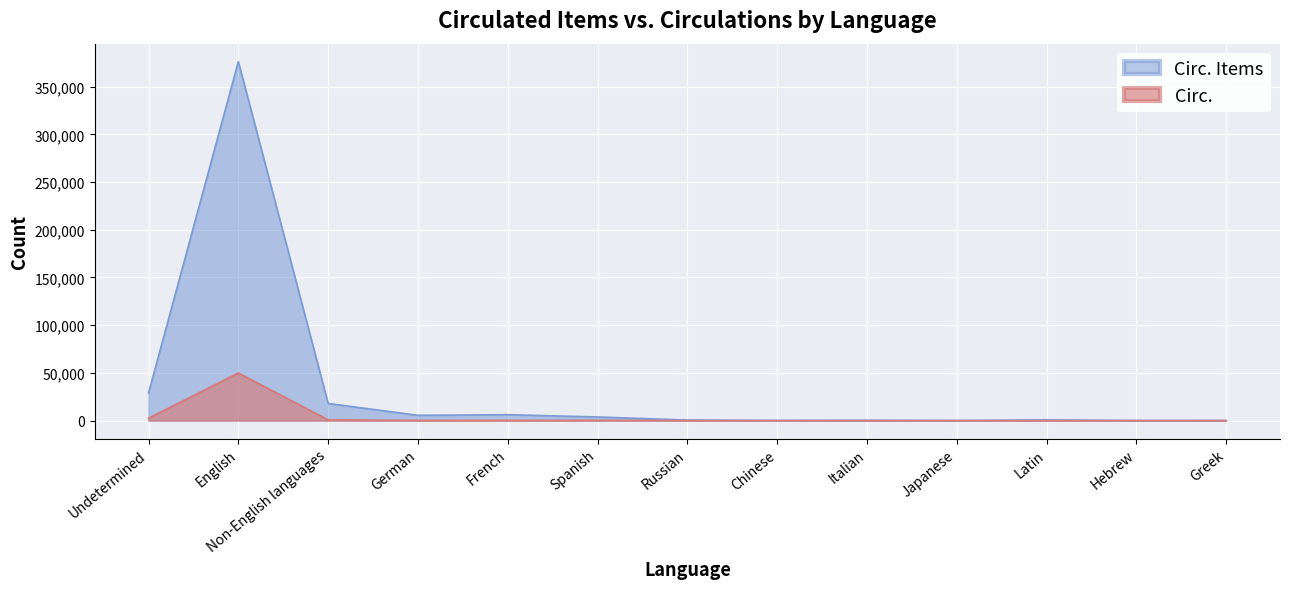

True or false: Circ. Items has more than 2 interior local peaks.

True